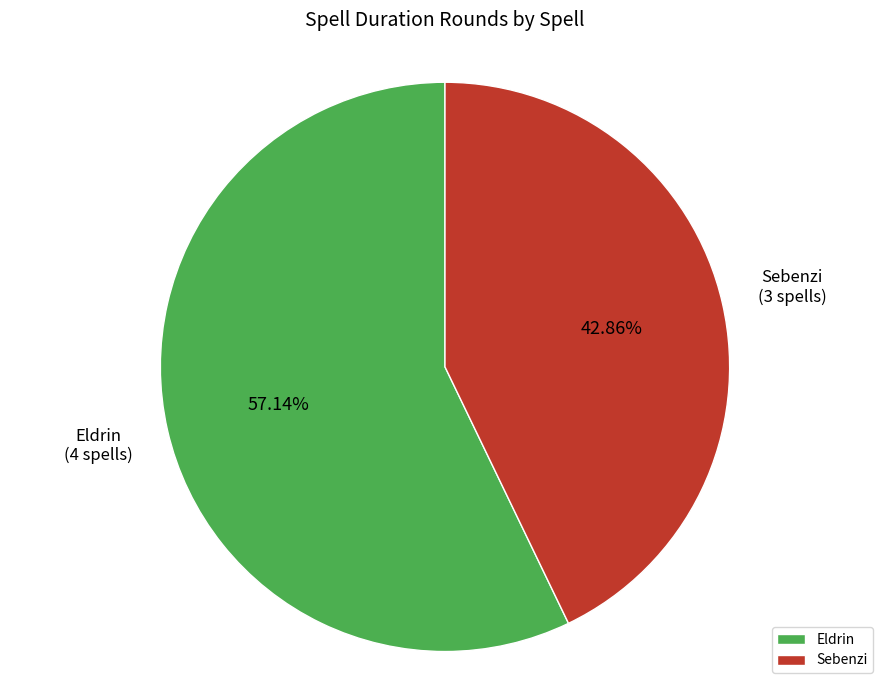

What is the smallest slice in the pie chart?

Sebenzi